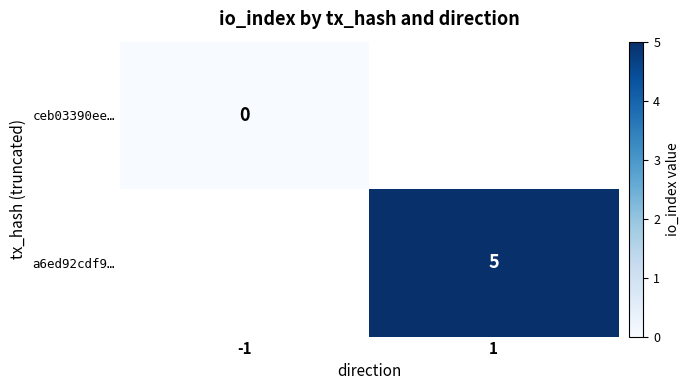

Is the value of ceb03390ee… at -1 greater than the value of a6ed92cdf9… at 1?

No